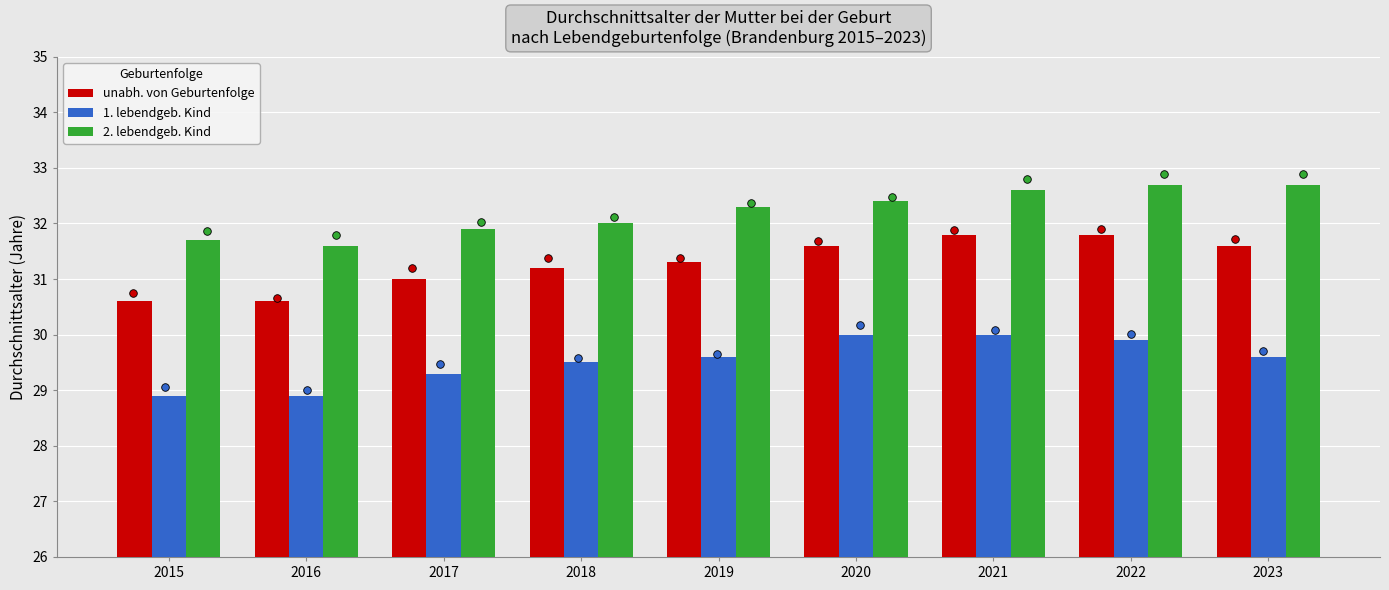

Which series has the largest Y range (max minus min)?

unabh. von Geburtenfolge